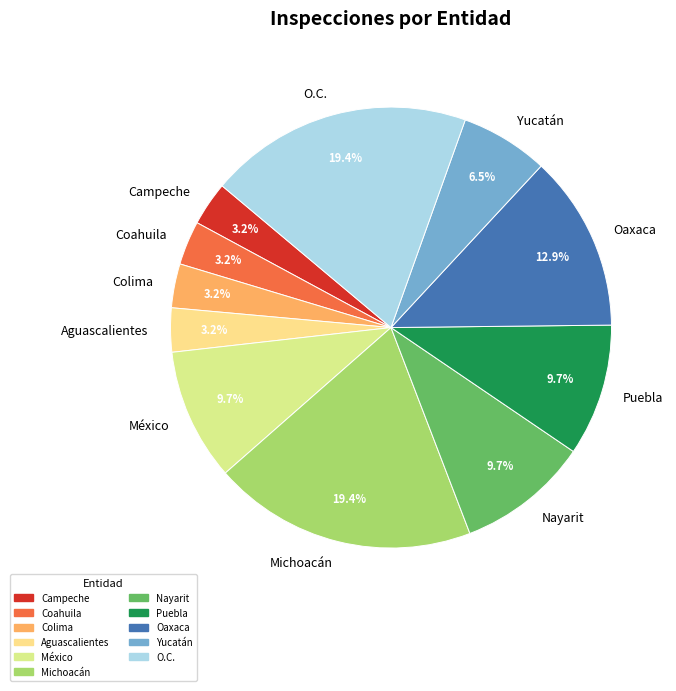

To the nearest percent, what percentage of the pie is Coahuila?

3%